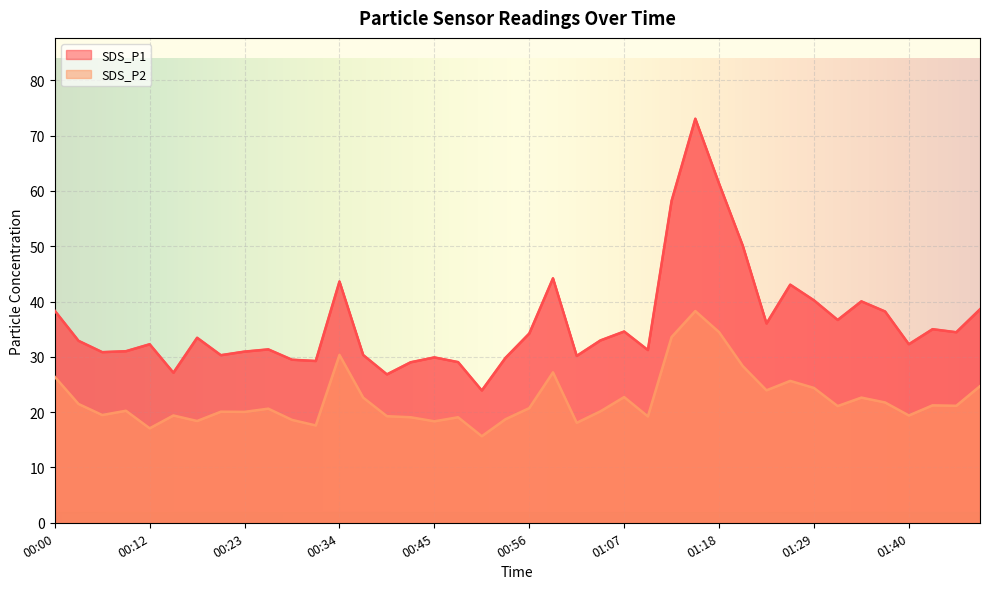

What is the average value of the SDS_P2 series?

22.3